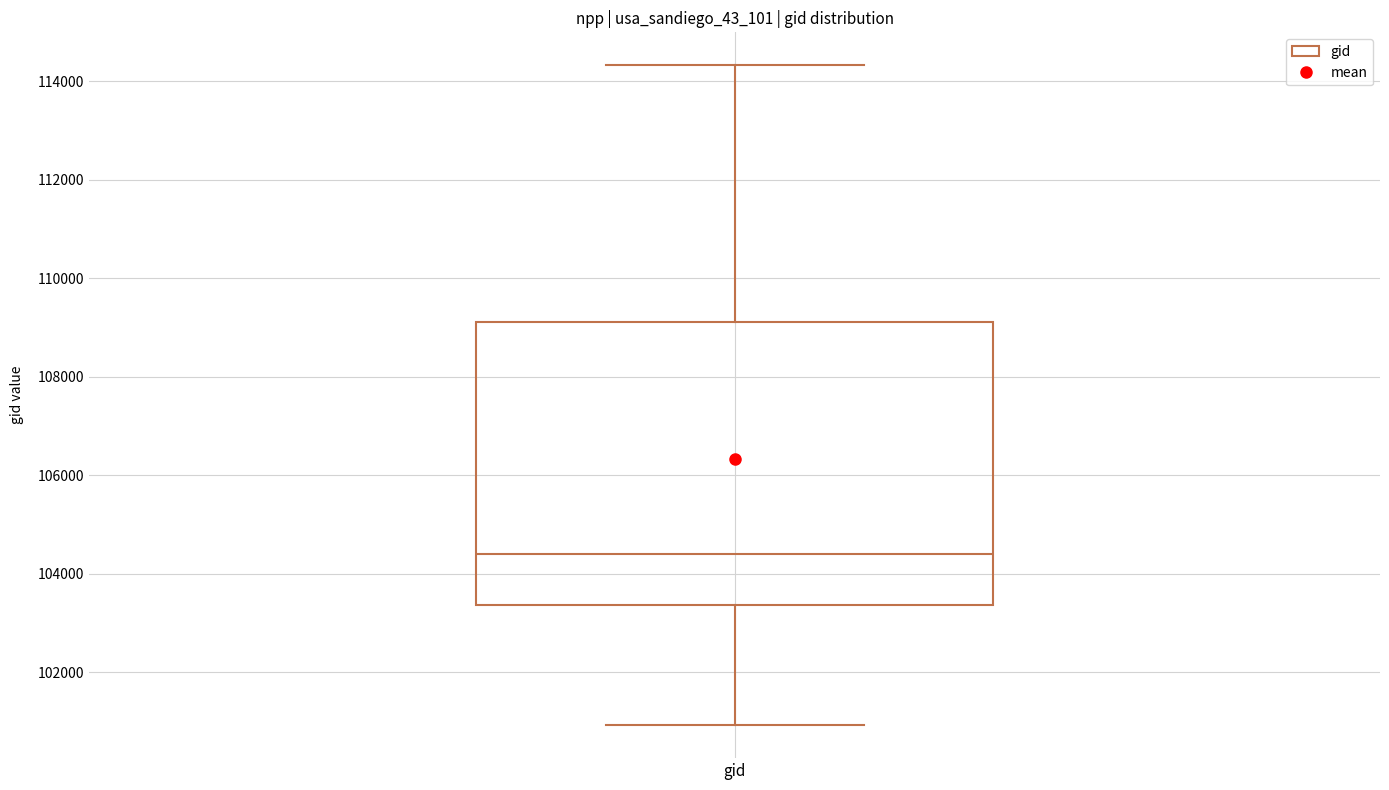

Transcribe this box plot: give where the median line is, the range the box spans, and where the two whiskers end, as read against the y-axis. The values are not printed on the chart, so give them approximately, as read against the axis.

median 104400, box 103400 to 109200, whiskers 101000 to 114400